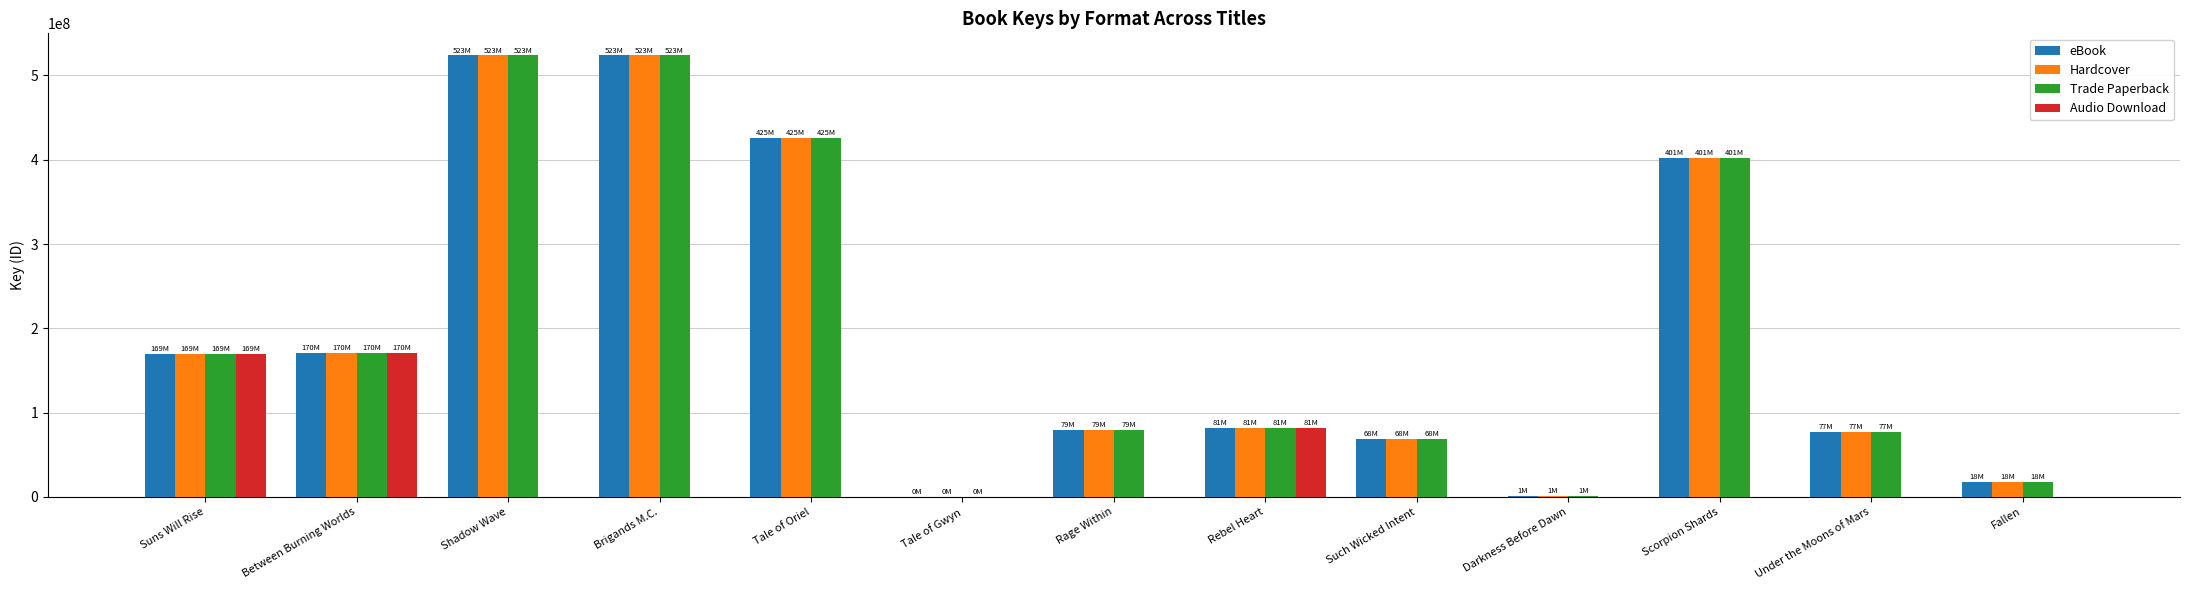

What is the maximum value for eBook?

523724395